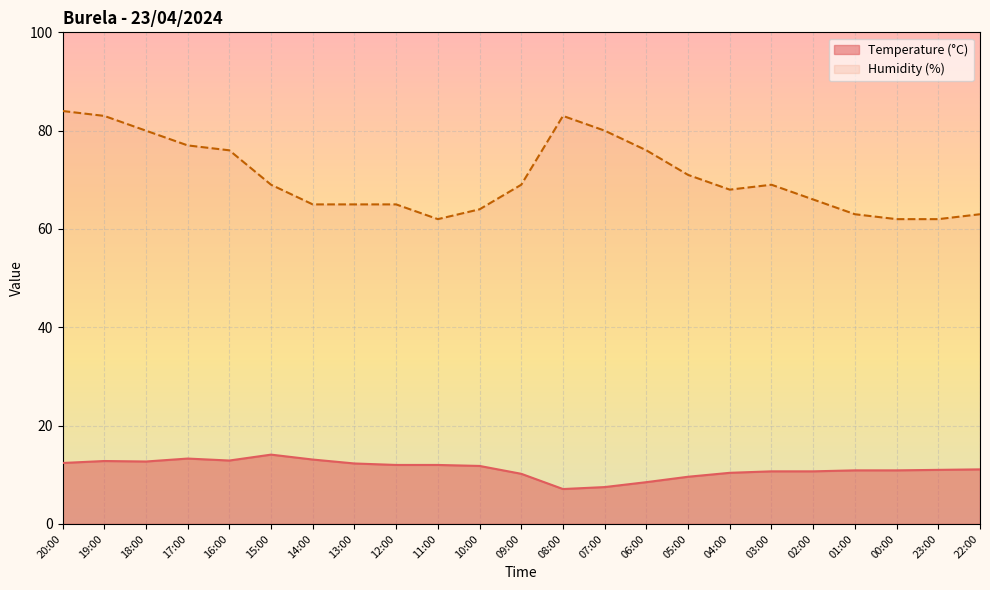

Is the value of Humidity (%) at 09:00 greater than the value of Temperature (°C) at 00:00?

Yes